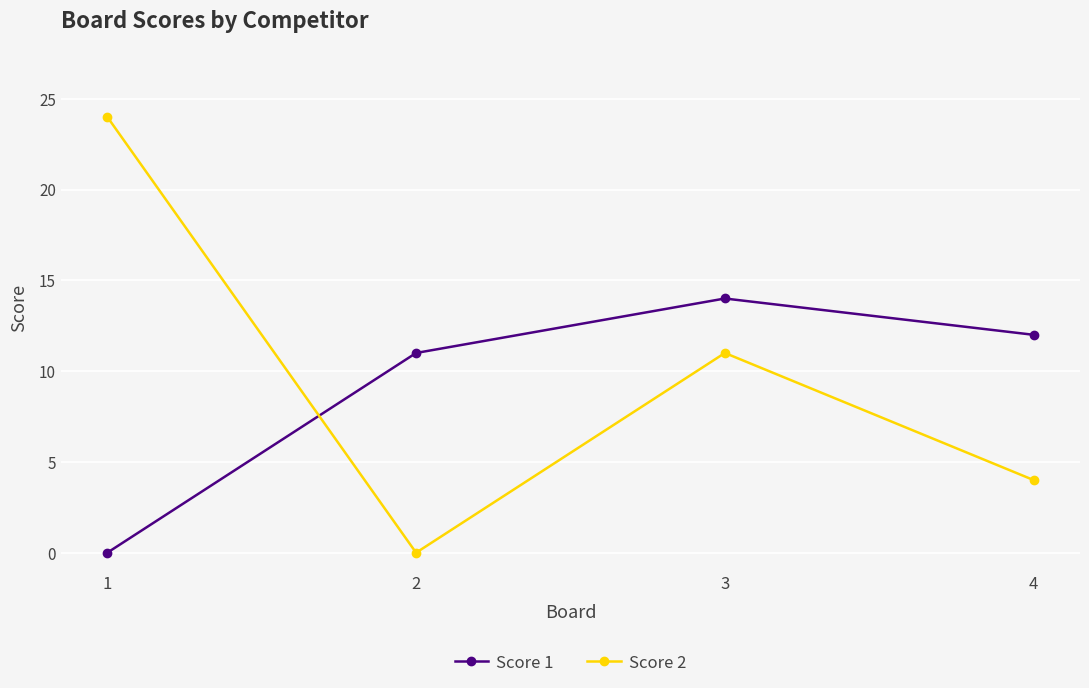

Reading left to right, transcribe all the data shown in this chart.

Score 1: 0	11	14	12
Score 2: 24	0	11	4